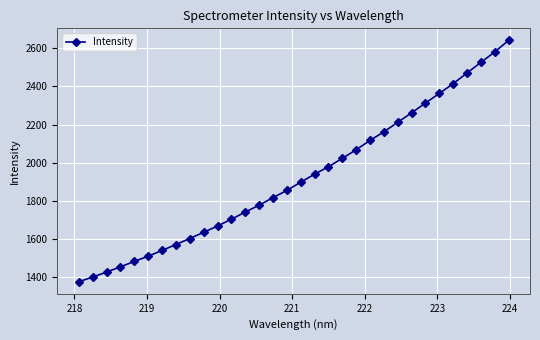

What is the sum of all values?

61514.4